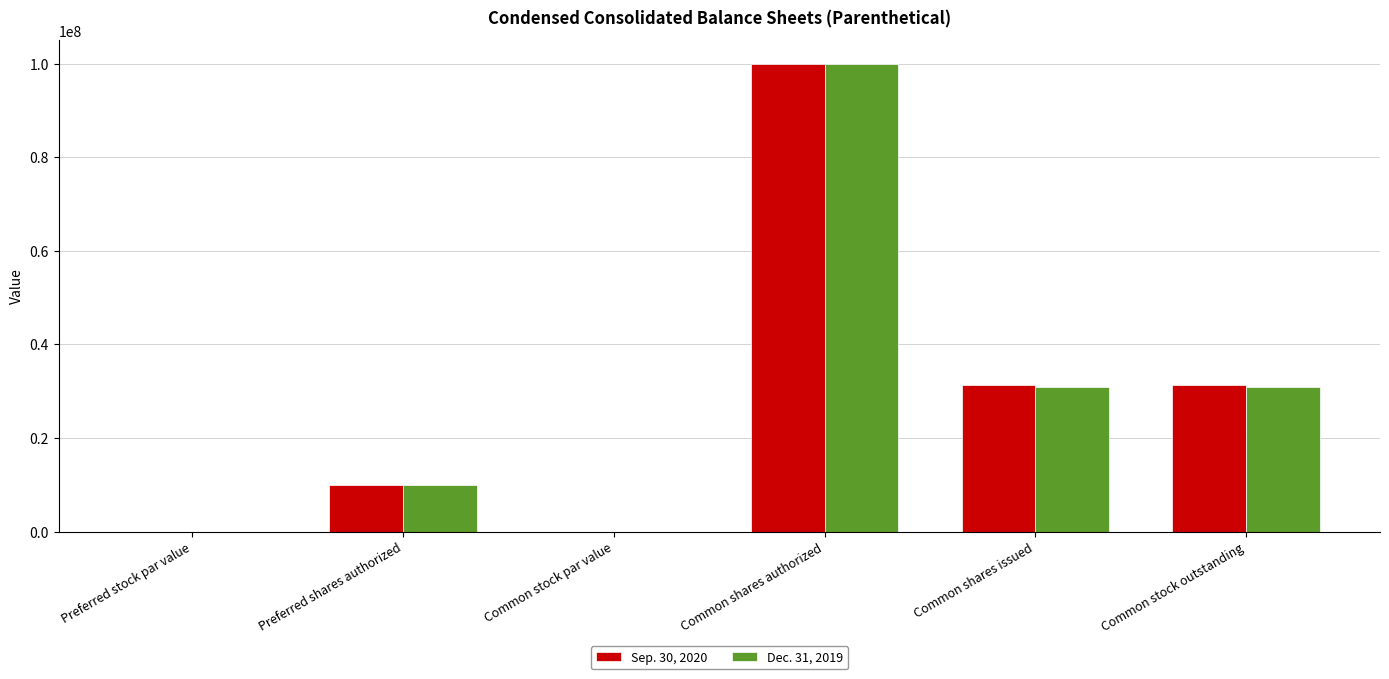

True or false: Sep. 30, 2020 has a value of 31321775.0 at Common shares issued.

True